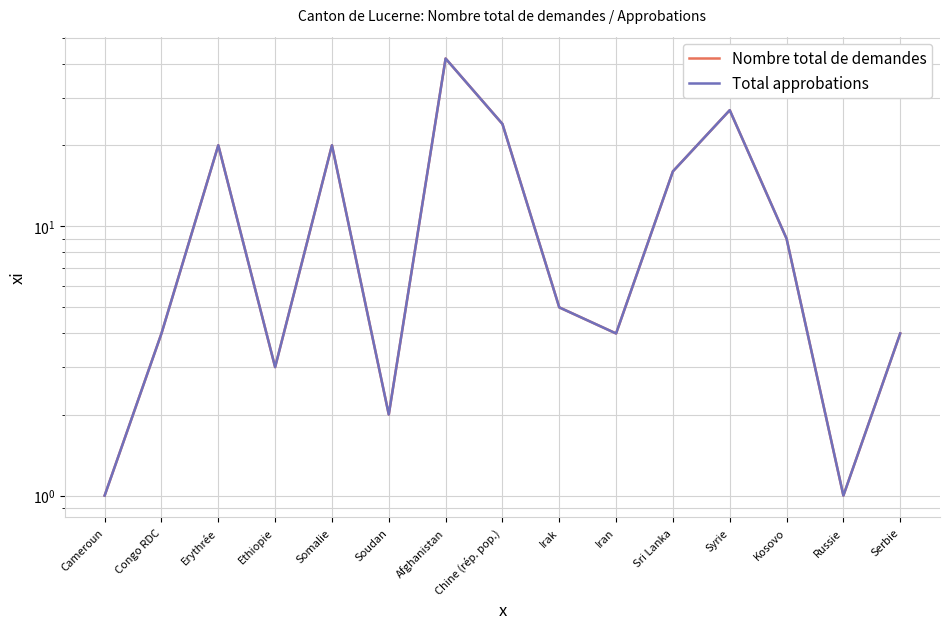

How many lines are shown in the chart?

2